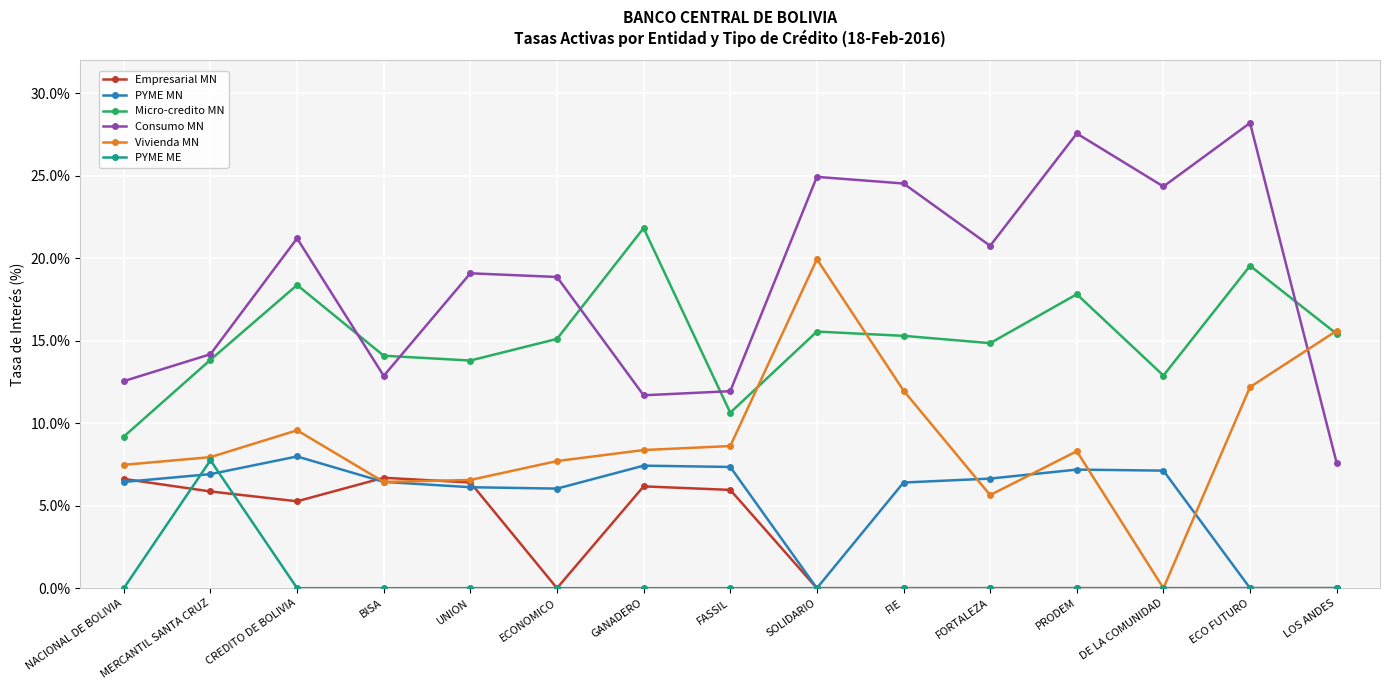

The Empresarial MN series shows 2.9 at FASSIL. True or false?

False